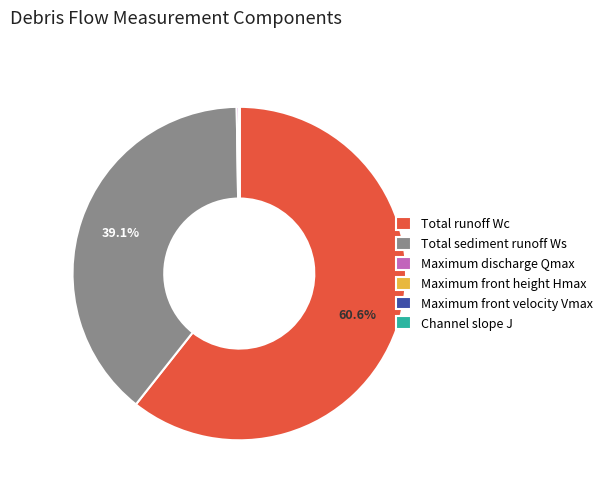

Is there any slice that represents more than half of the pie?

Yes